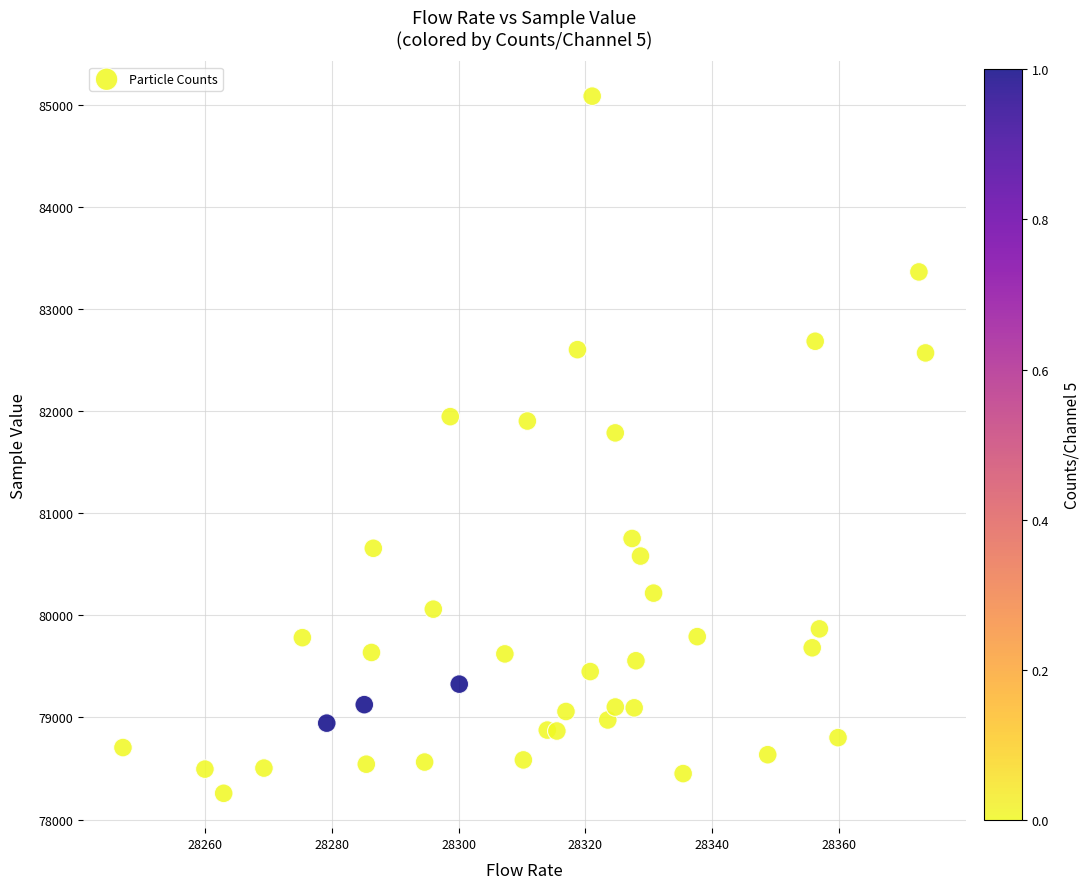

What Y value in the scatter plot is closest to 81670?

81786